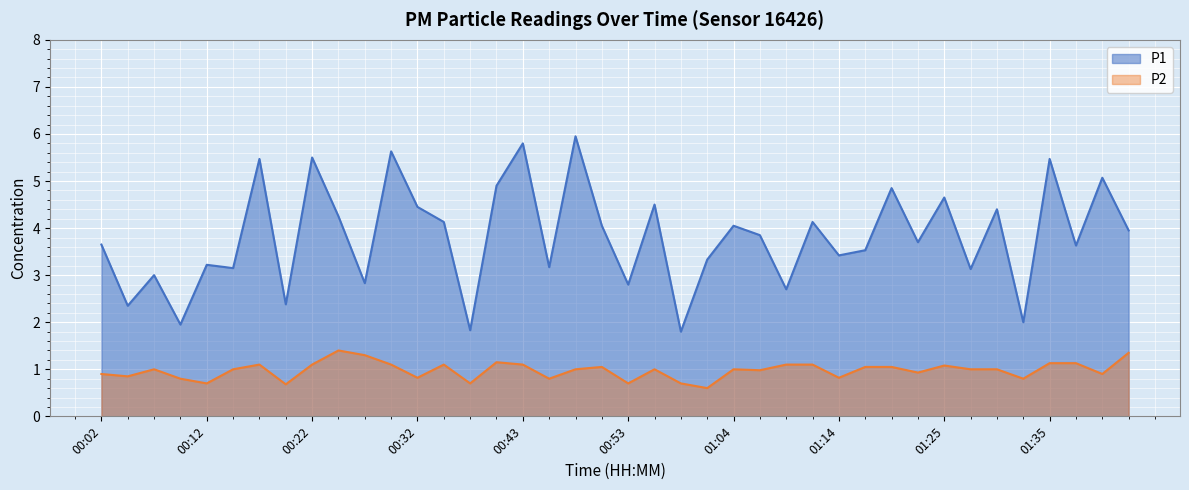

True or false: P1 and P2 cross at least once.

False